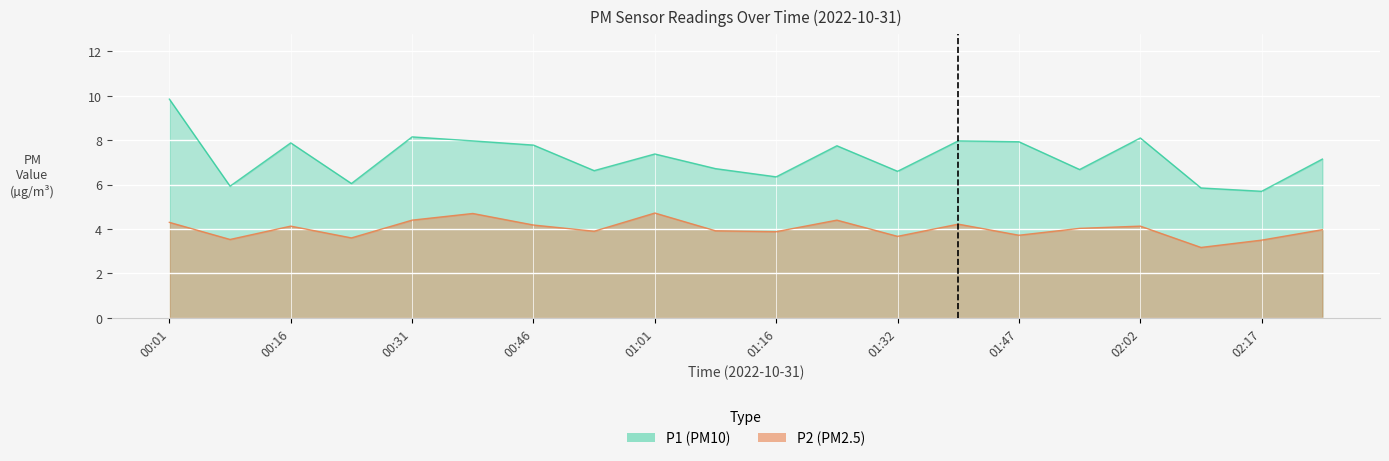

Reading left to right, transcribe all the data shown in this chart.

P1: 00:01=9.8	00:08=5.9	00:16=7.9	00:23=6.0	00:31=8.2	00:38=8.0	00:46=7.8	00:54=6.6	01:01=7.4	01:09=6.7	01:16=6.3	01:24=7.8	01:32=6.6	01:39=8.0	01:47=7.9	01:55=6.7	02:02=8.1	02:10=5.8	02:17=5.7	02:25=7.2
P2: 00:01=4.3	00:08=3.5	00:16=4.1	00:23=3.6	00:31=4.4	00:38=4.7	00:46=4.2	00:54=3.9	01:01=4.7	01:09=3.9	01:16=3.9	01:24=4.4	01:32=3.7	01:39=4.2	01:47=3.7	01:55=4.0	02:02=4.1	02:10=3.2	02:17=3.5	02:25=4.0